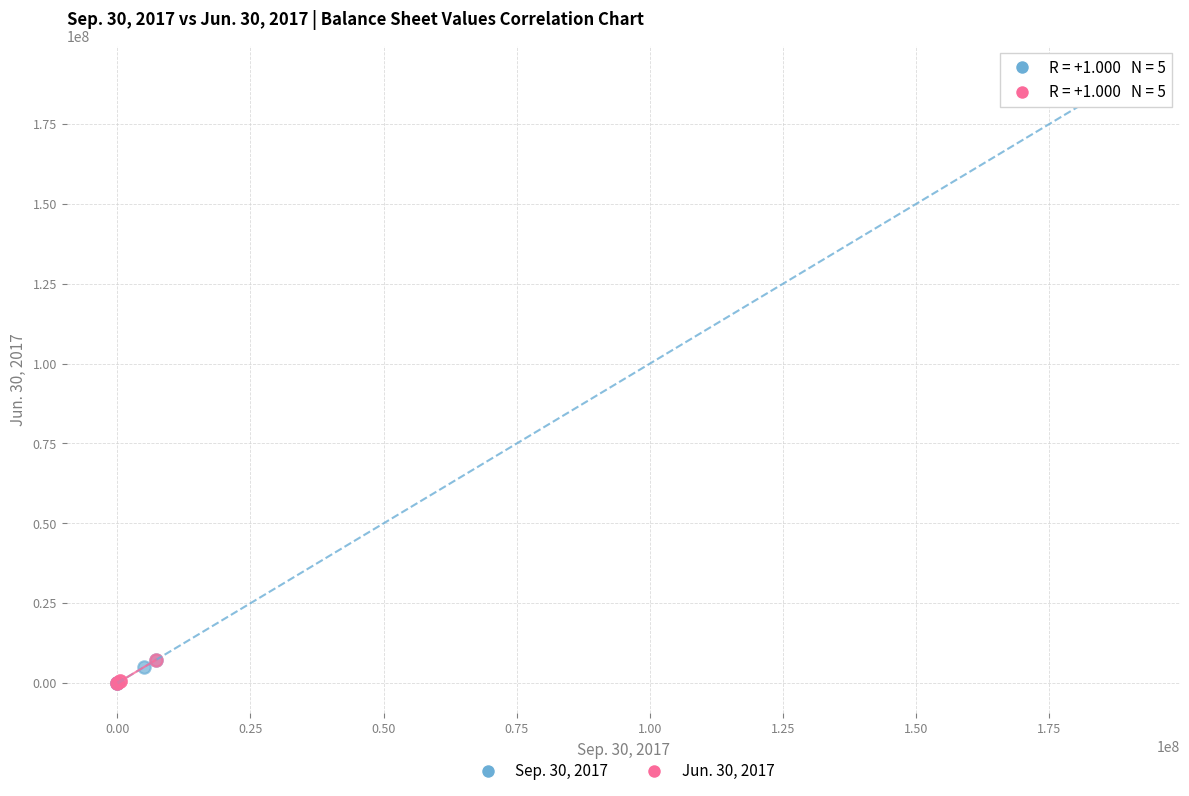

Which series contains the highest Y value?

Sep. 30, 2017